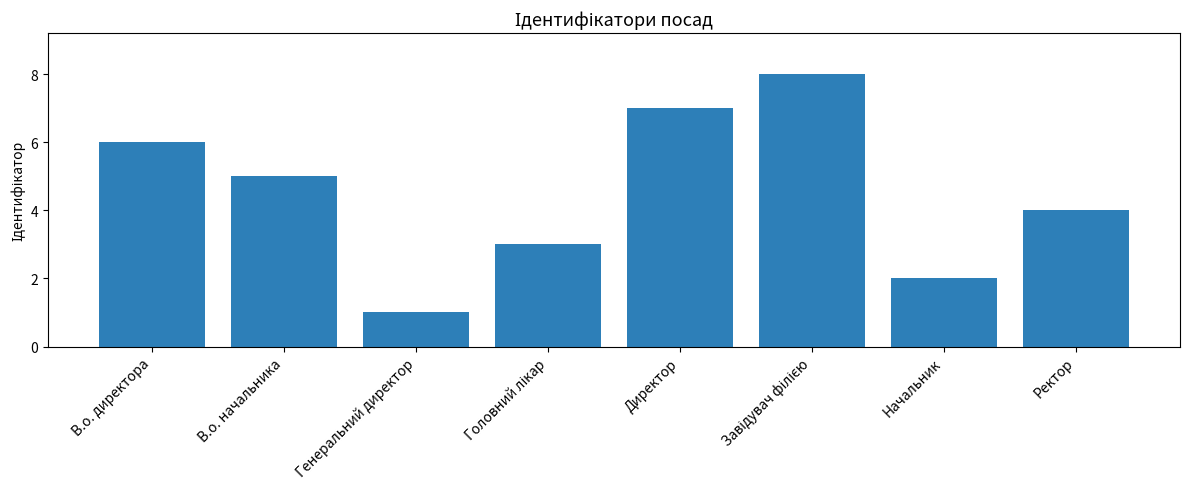

Where is the data nearest to the value 4?

Ректор